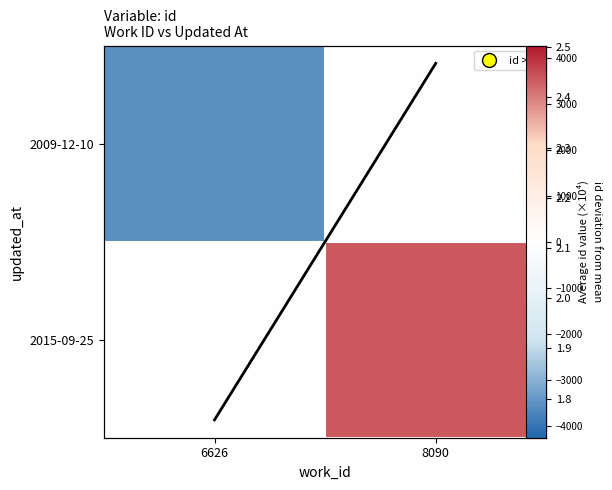

Which series has the largest total across all categories?

2015-09-25